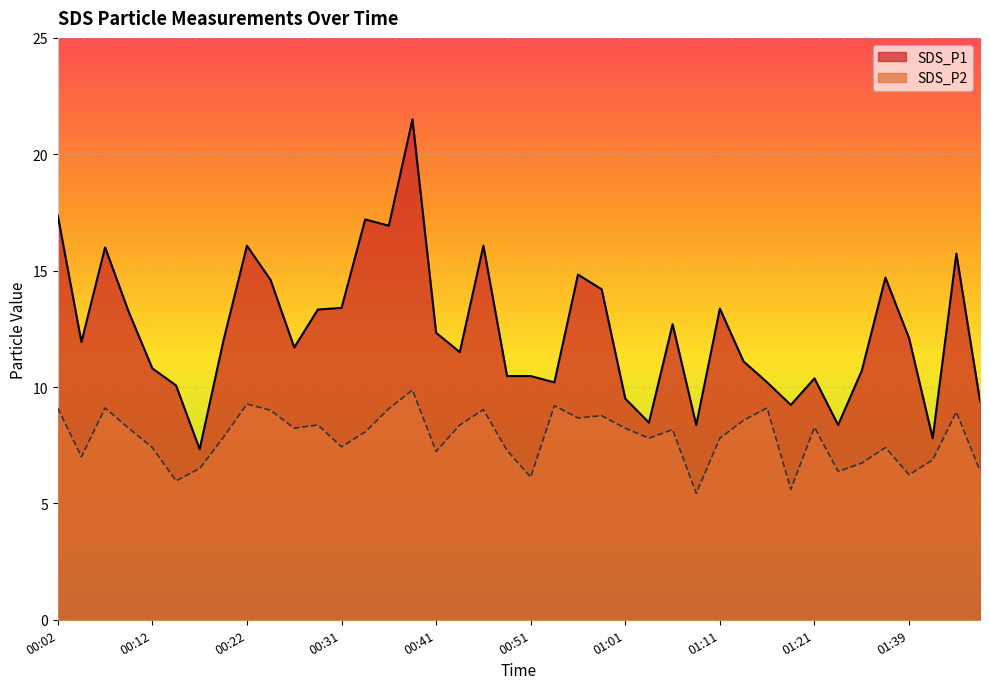

What are all the series names shown in the legend?

SDS_P1, SDS_P2